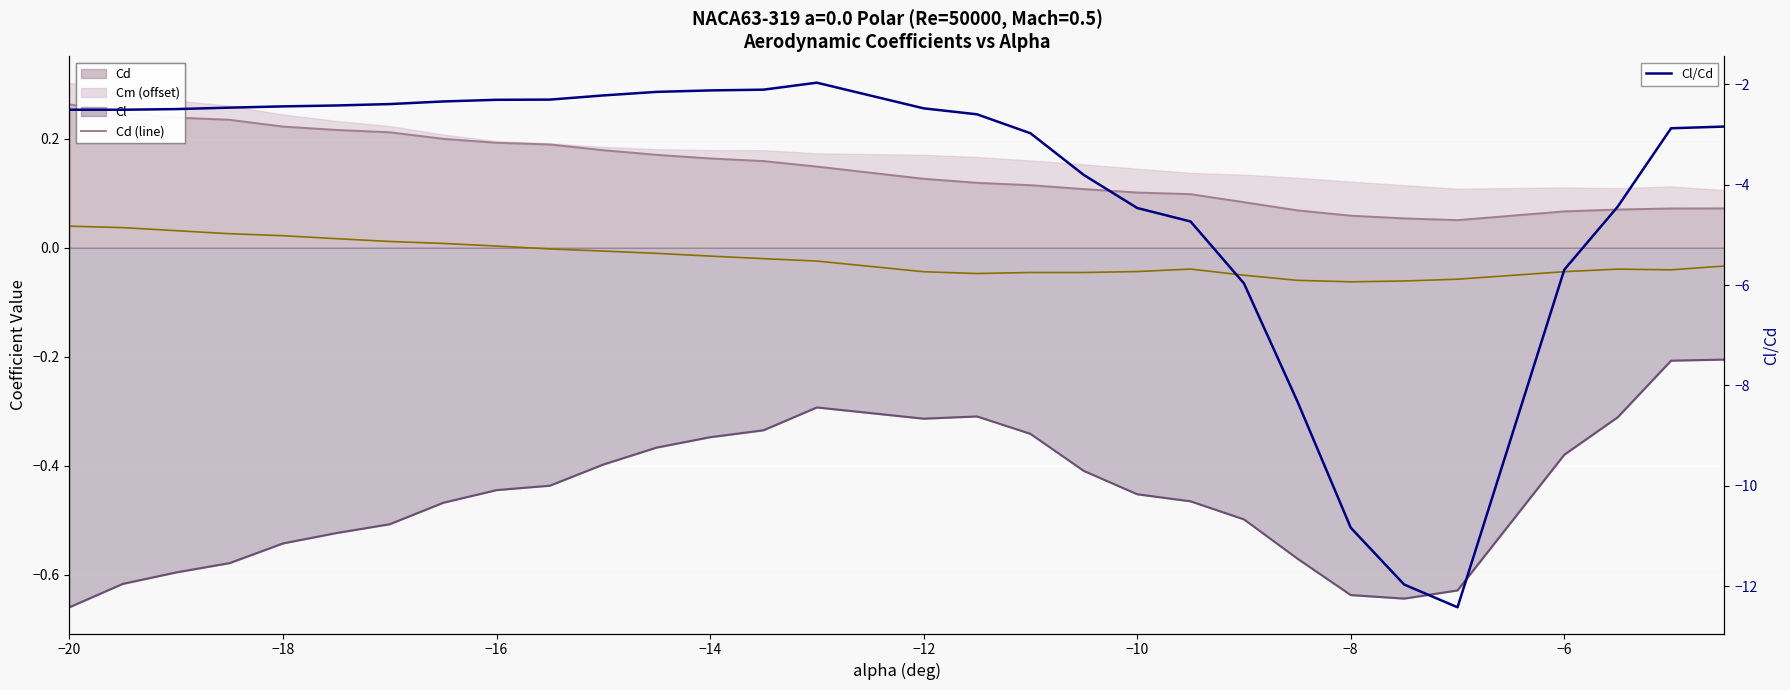

The Cl/Cd series shows -2.5 at −20. True or false?

True